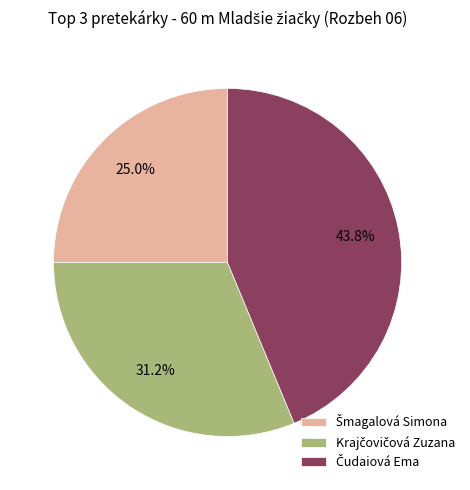

How many segments does this pie chart have?

3